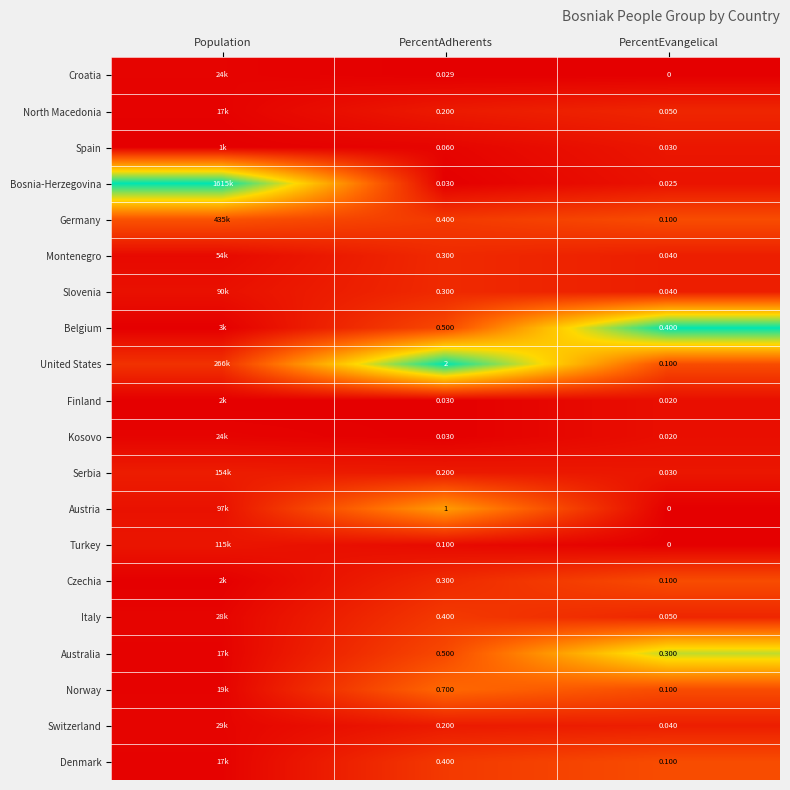

How many series are shown in this chart?

20